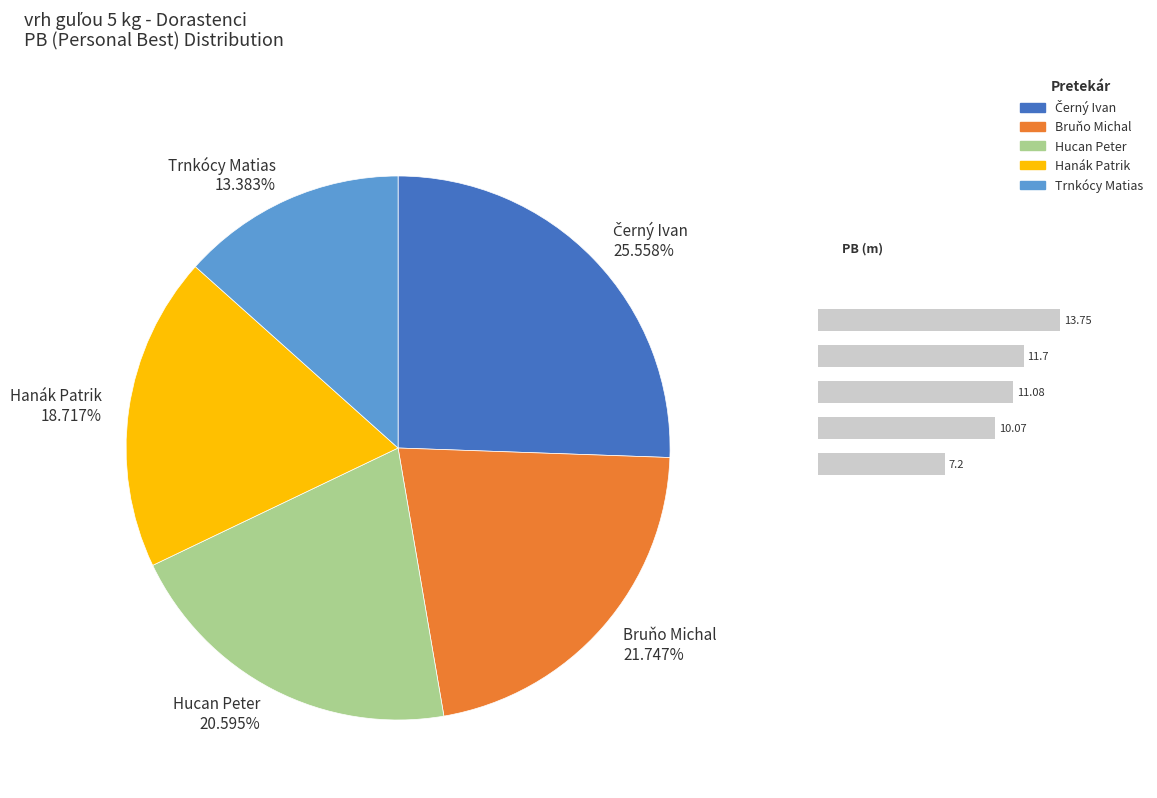

Rank the categories by value from lowest to highest.

Trnkócy Matias, Hanák Patrik, Hucan Peter, Bruňo Michal, Černý Ivan